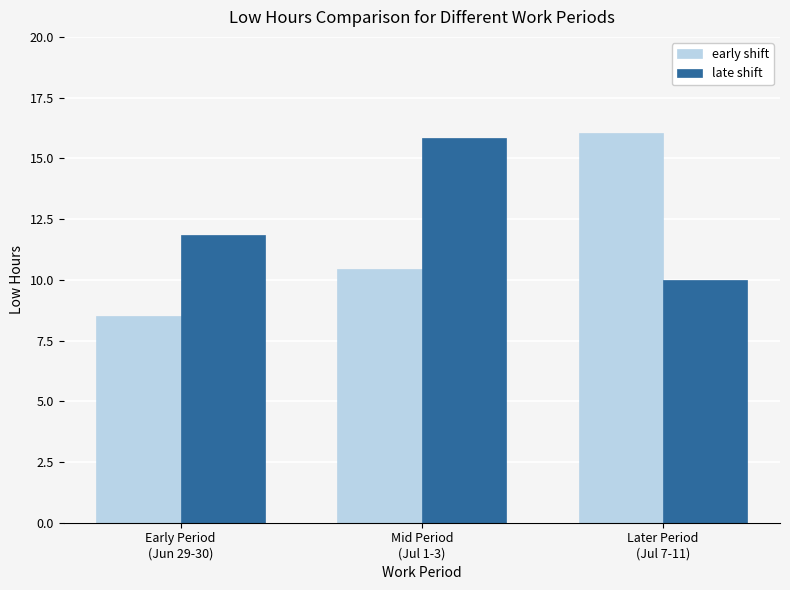

Reading left to right, transcribe all the data shown in this chart.

early shift: Early Period
(Jun 29-30)=8.5	Mid Period
(Jul 1-3)=10.4	Later Period
(Jul 7-11)=16.0
late shift: Early Period
(Jun 29-30)=11.9	Mid Period
(Jul 1-3)=15.8	Later Period
(Jul 7-11)=10.0